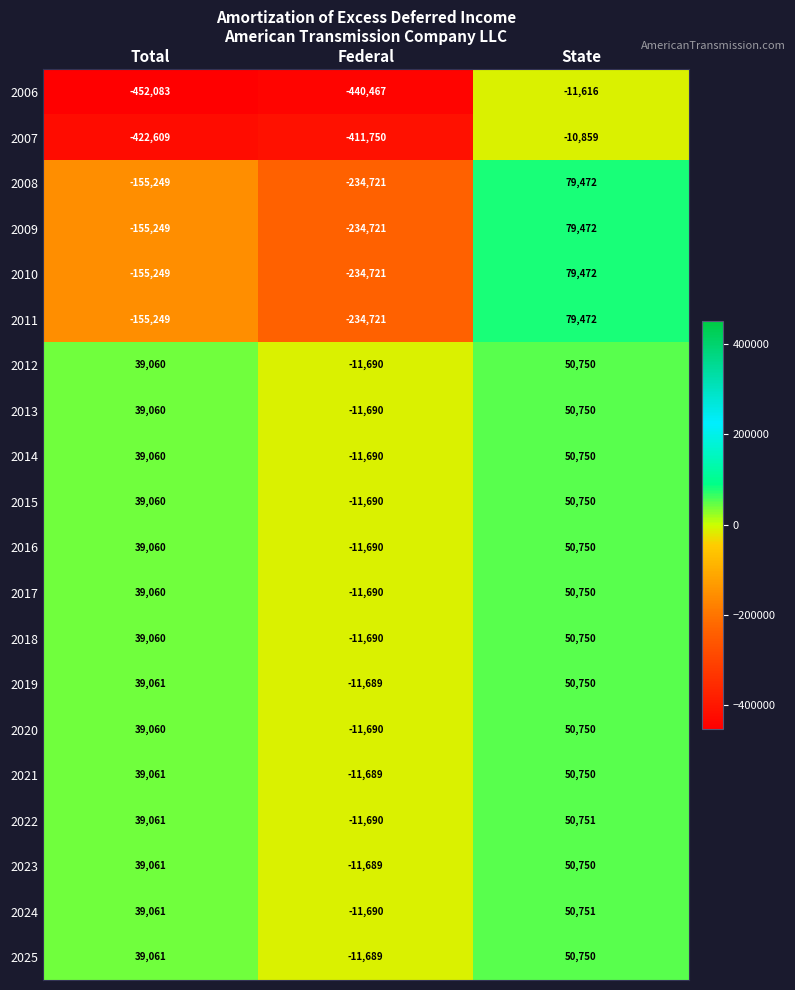

What is the difference between the second highest and minimum values in the 2017 series?

50750